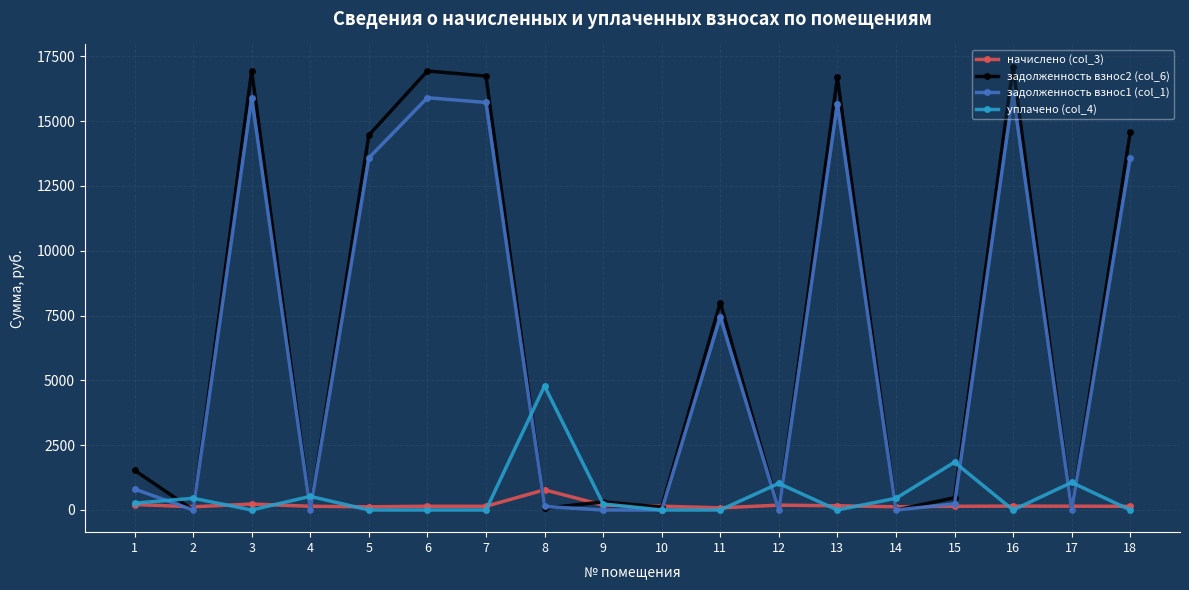

Between 11 and 12, which series saw the biggest shift?

задолженность взнос2 (col_6)